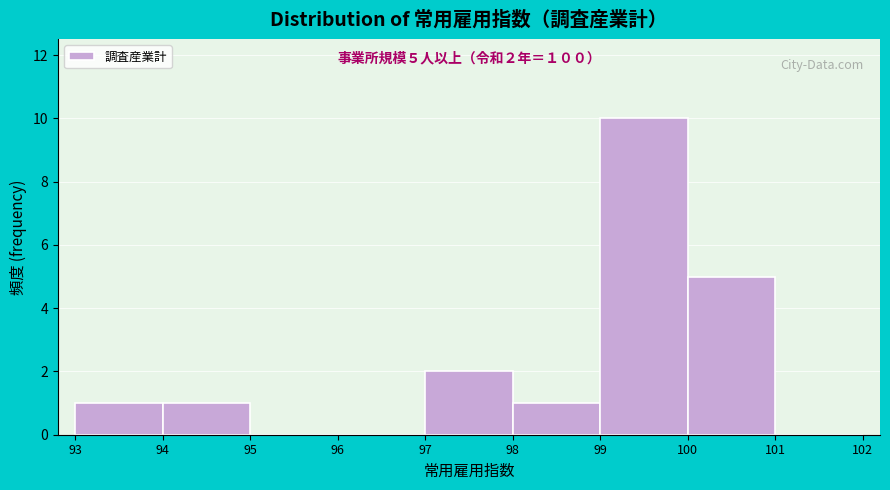

Over which range of the x-axis is the bar tallest?

99 to 100